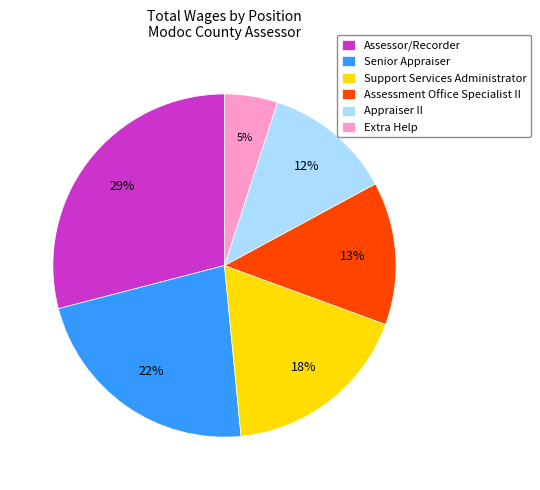

Do Assessment Office Specialist II and Senior Appraiser together represent more than half of the pie?

No